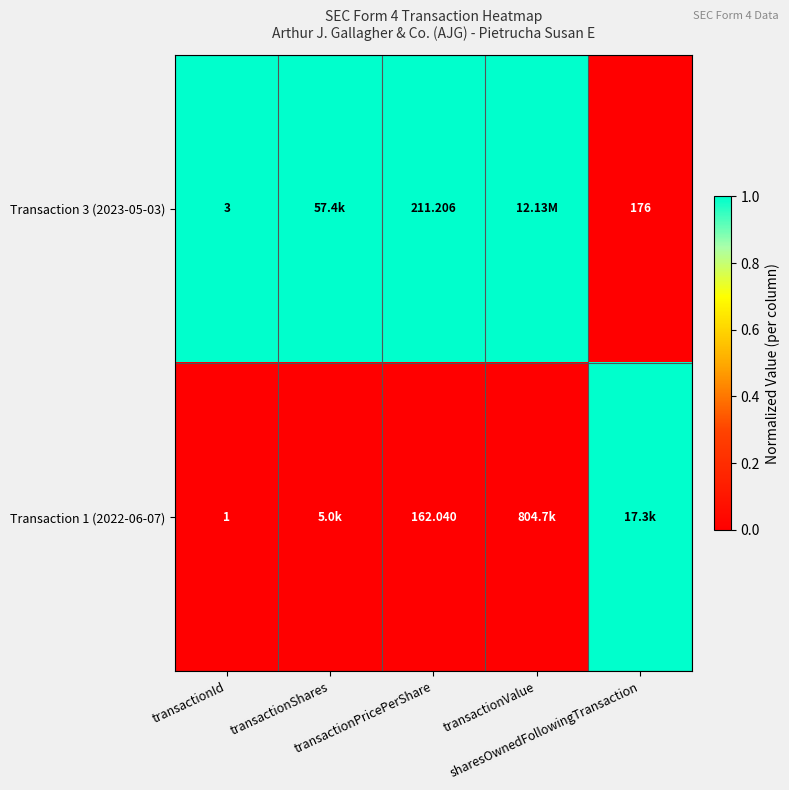

Is it true that Transaction 3 (2023-05-03) equals 0 at transactionValue?

False